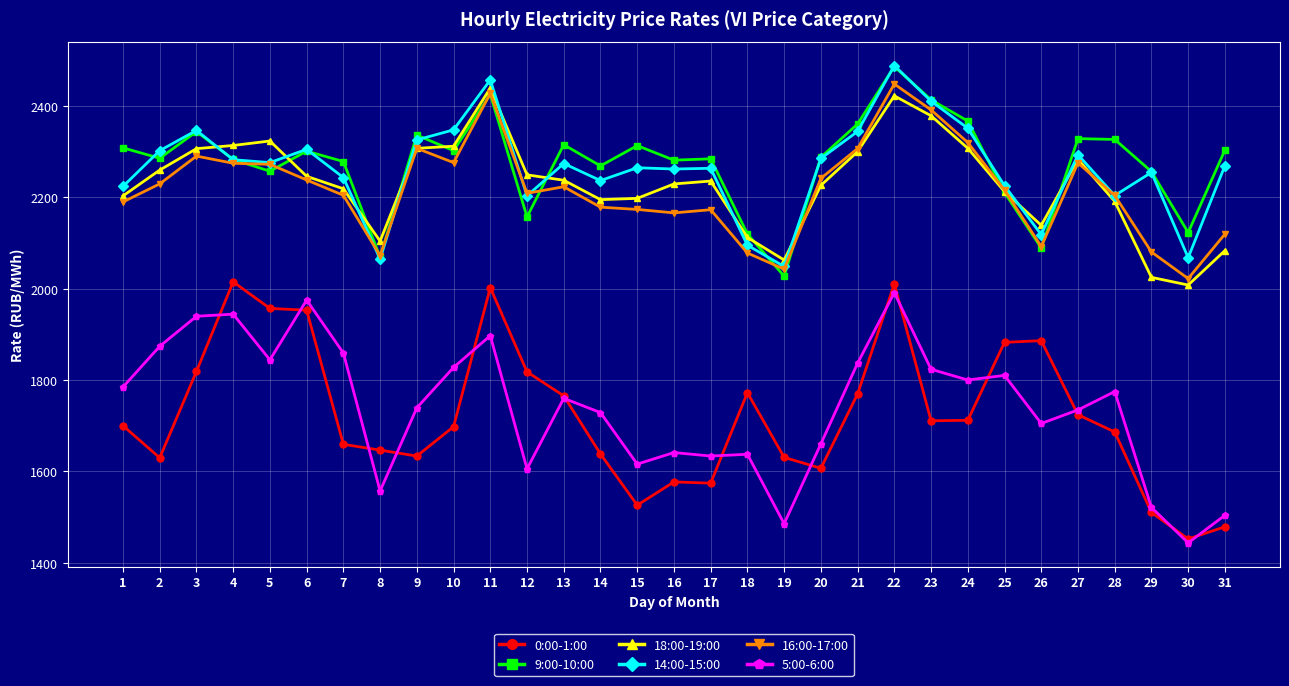

Which category has the lowest value in the 5:00-6:00 series?

30